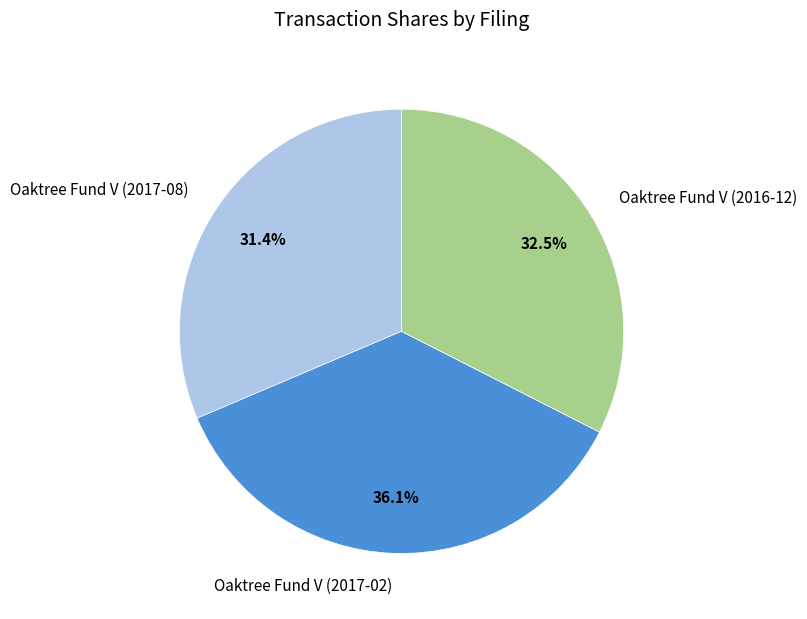

Rank the categories by value from highest to lowest.

Oaktree Fund V (2017-02), Oaktree Fund V (2016-12), Oaktree Fund V (2017-08)